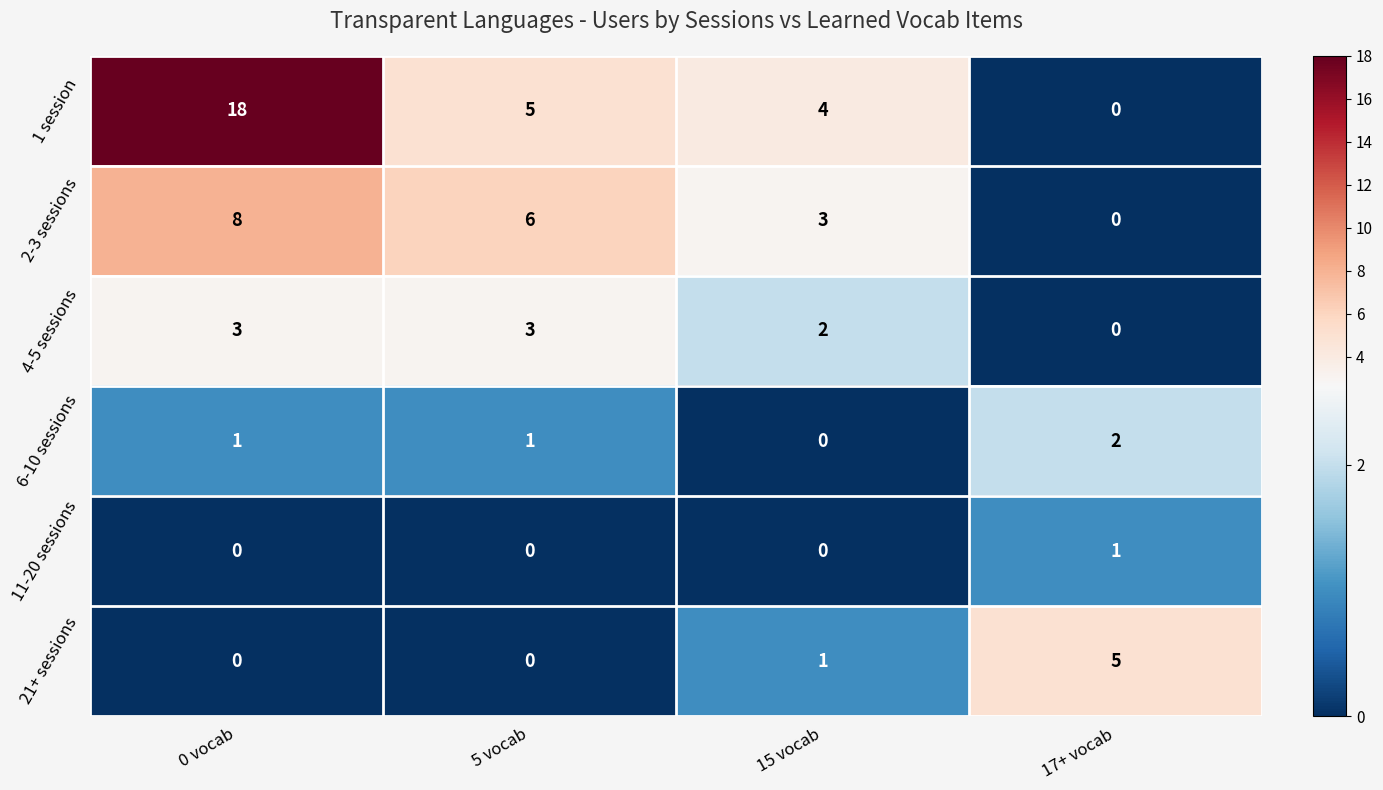

Reading left to right, what are all the values shown in this chart?

1 session: 0 vocab=18	5 vocab=5	15 vocab=4	17+ vocab=0
2-3 sessions: 0 vocab=8	5 vocab=6	15 vocab=3	17+ vocab=0
4-5 sessions: 0 vocab=3	5 vocab=3	15 vocab=2	17+ vocab=0
6-10 sessions: 0 vocab=1	5 vocab=1	15 vocab=0	17+ vocab=2
11-20 sessions: 0 vocab=0	5 vocab=0	15 vocab=0	17+ vocab=1
21+ sessions: 0 vocab=0	5 vocab=0	15 vocab=1	17+ vocab=5